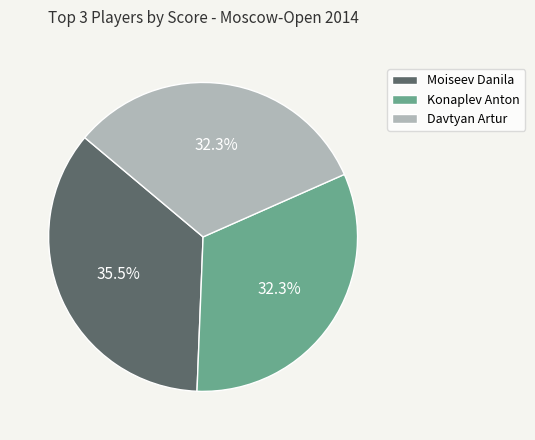

Does Davtyan Artur account for over 50% of the chart?

No